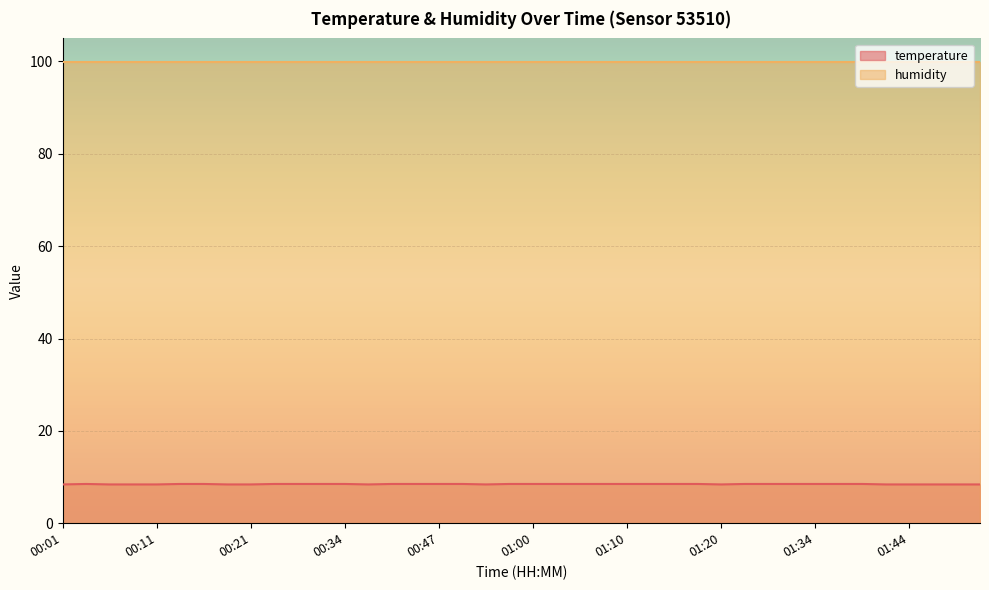

At which category does the chart reach its peak across all series?

00:04